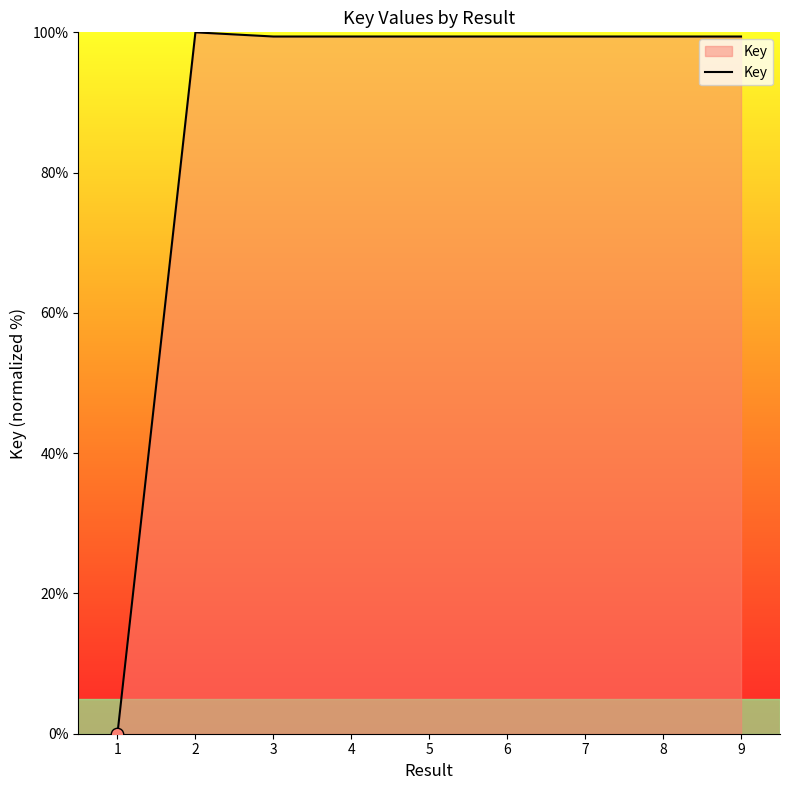

What is the ratio of the value at 3 to the value at 8?

1.0